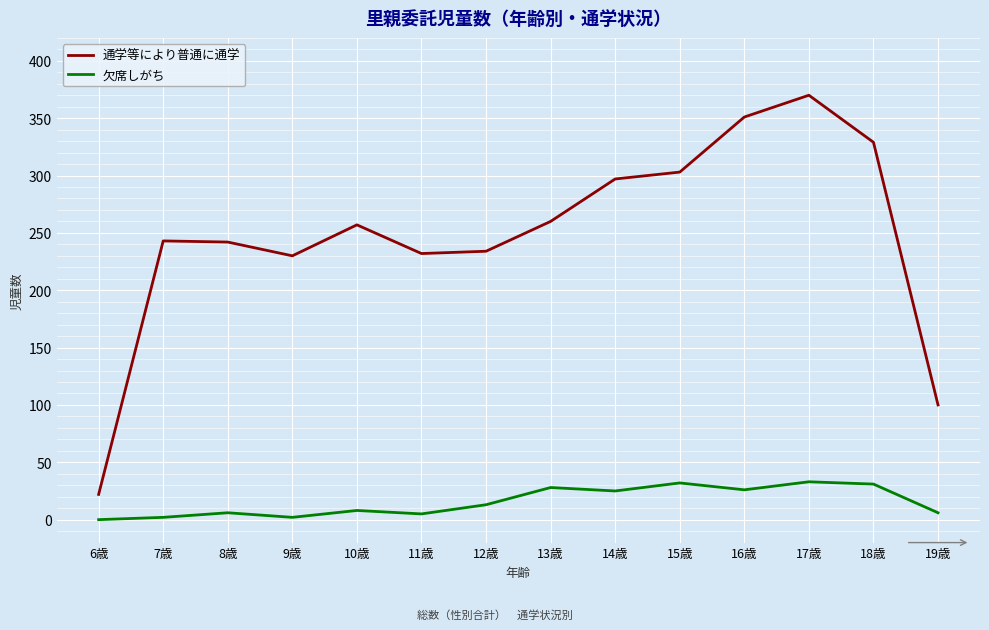

What is the difference between the maximum and minimum values in the 通学等により普通に通学 series?

348